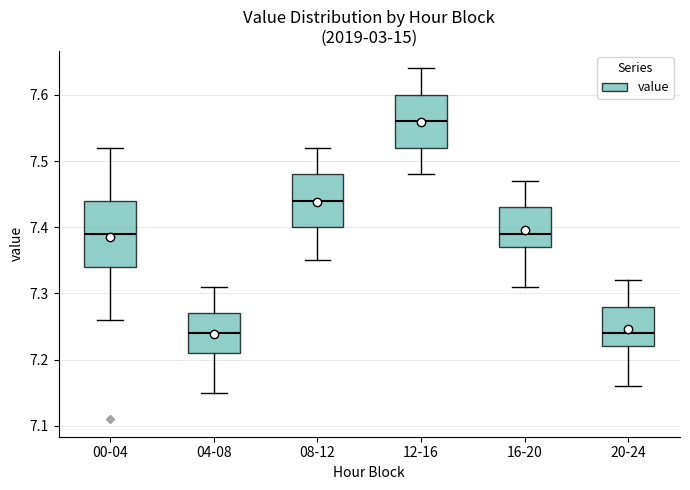

Comparing the boxes themselves (not the whiskers), which one is the tallest?

00-04